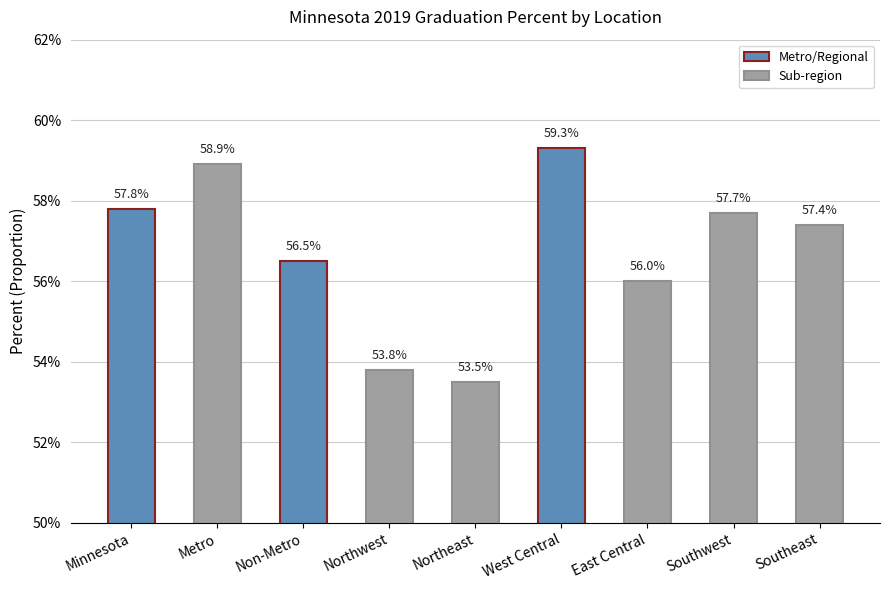

What is the average value?

0.6